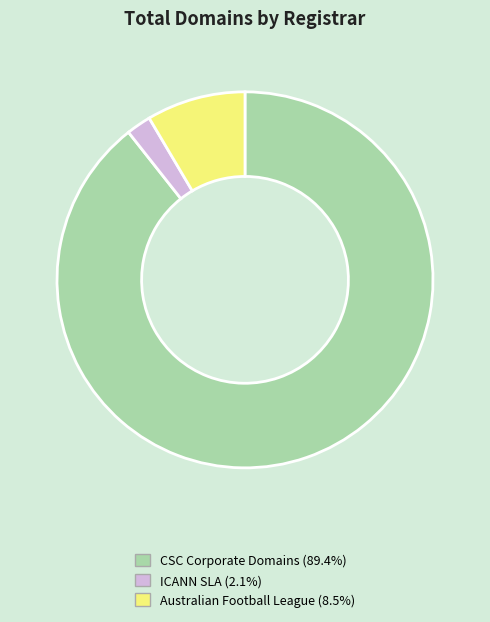

Which category has the biggest portion of the pie?

CSC Corporate Domains